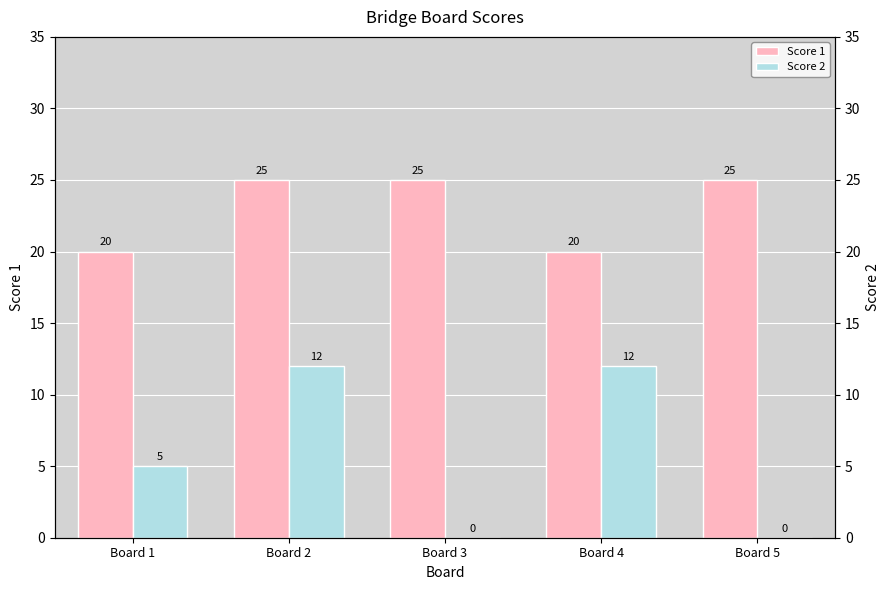

Rank the series at Board 5 from highest to lowest value.

Score 1, Score 2